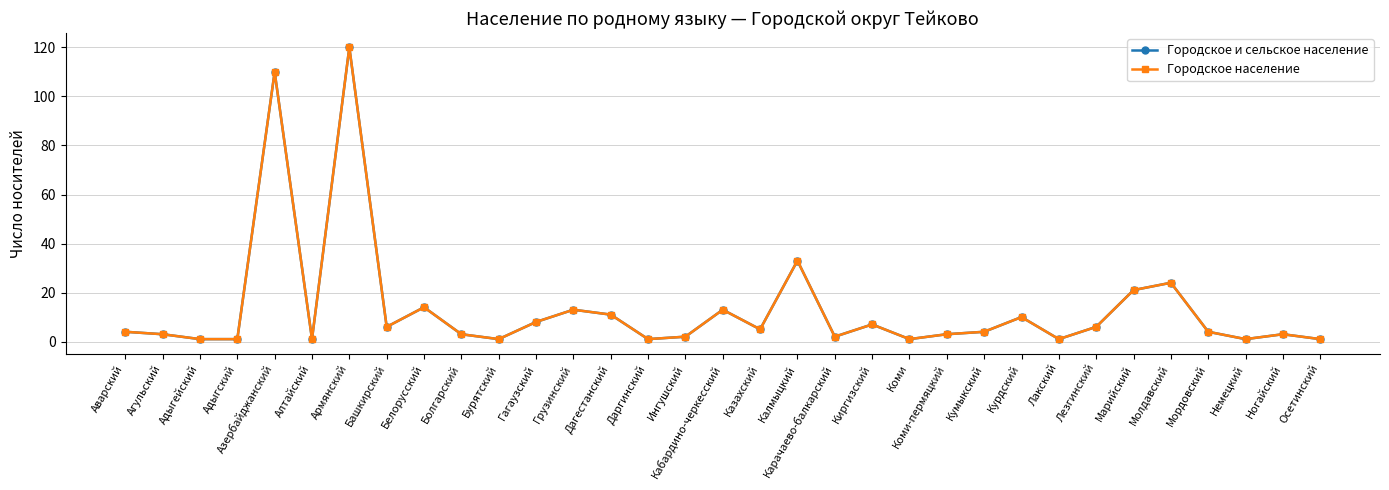

Does the chart have visible grid lines?

Yes